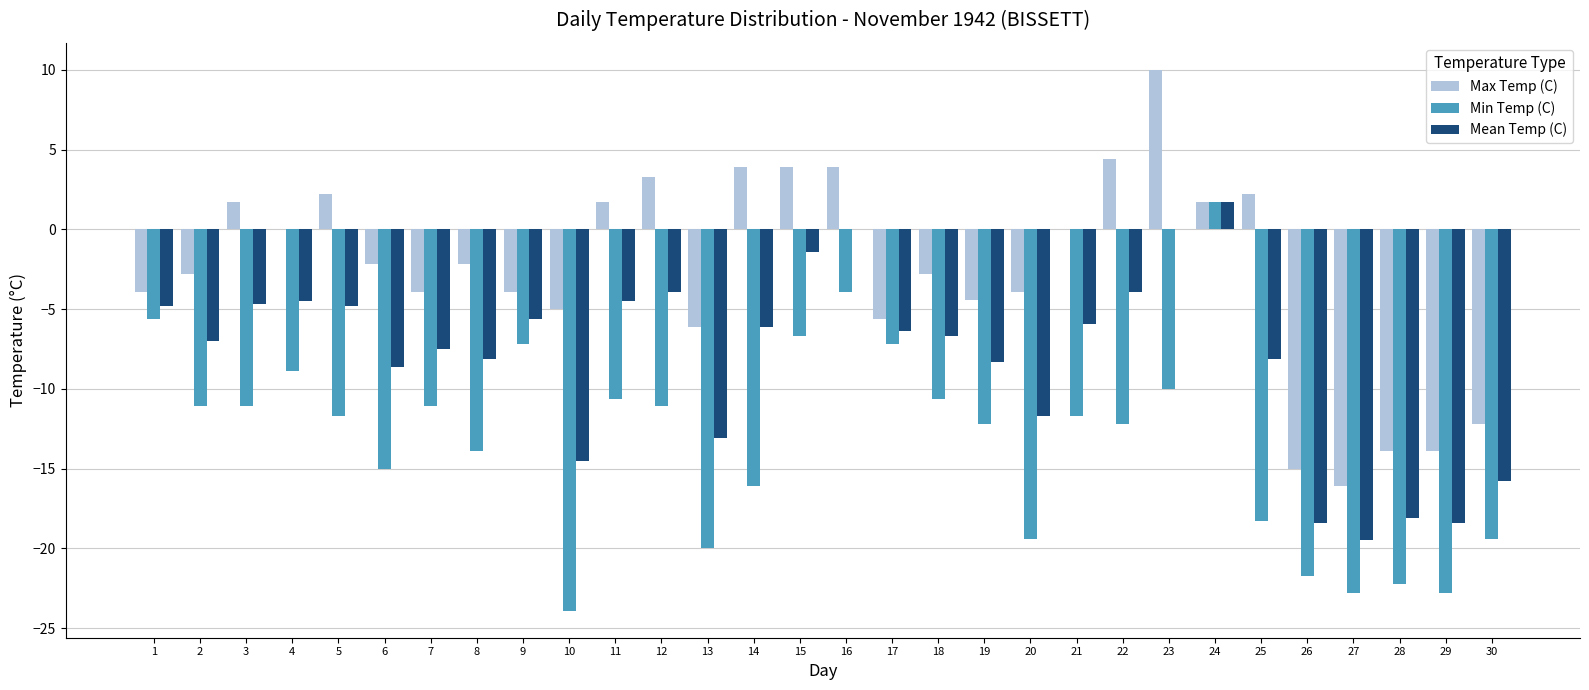

Which series has the largest total across all categories?

Max Temp (C)